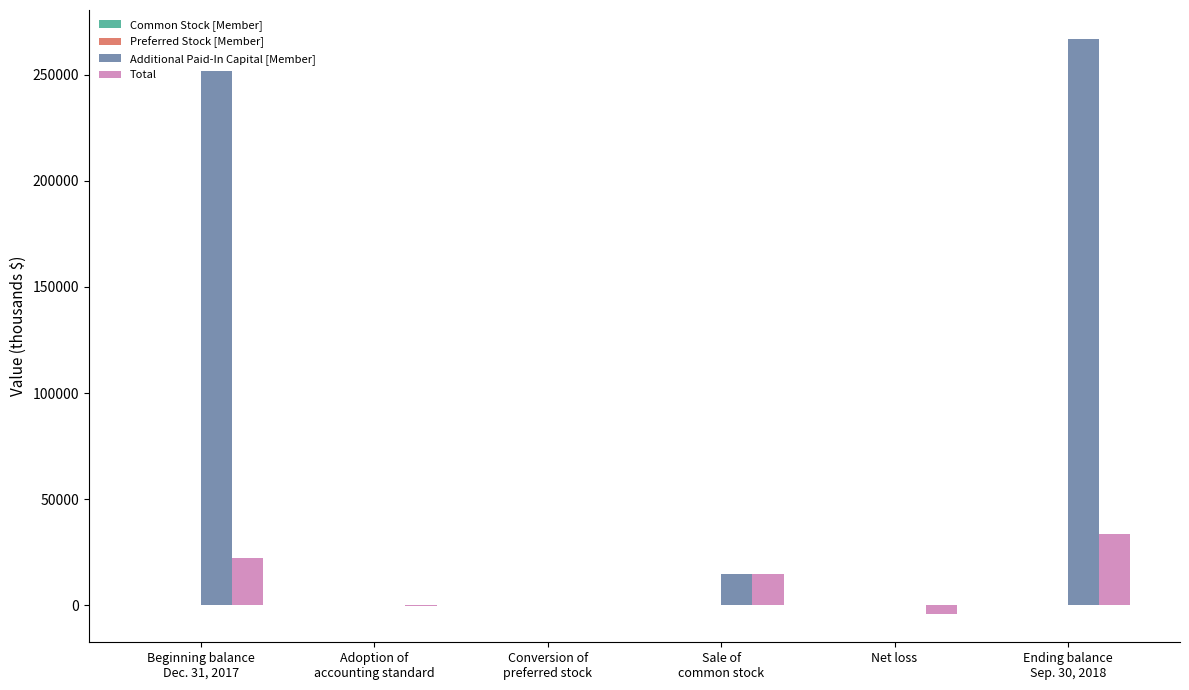

What is the greatest value displayed?

266854